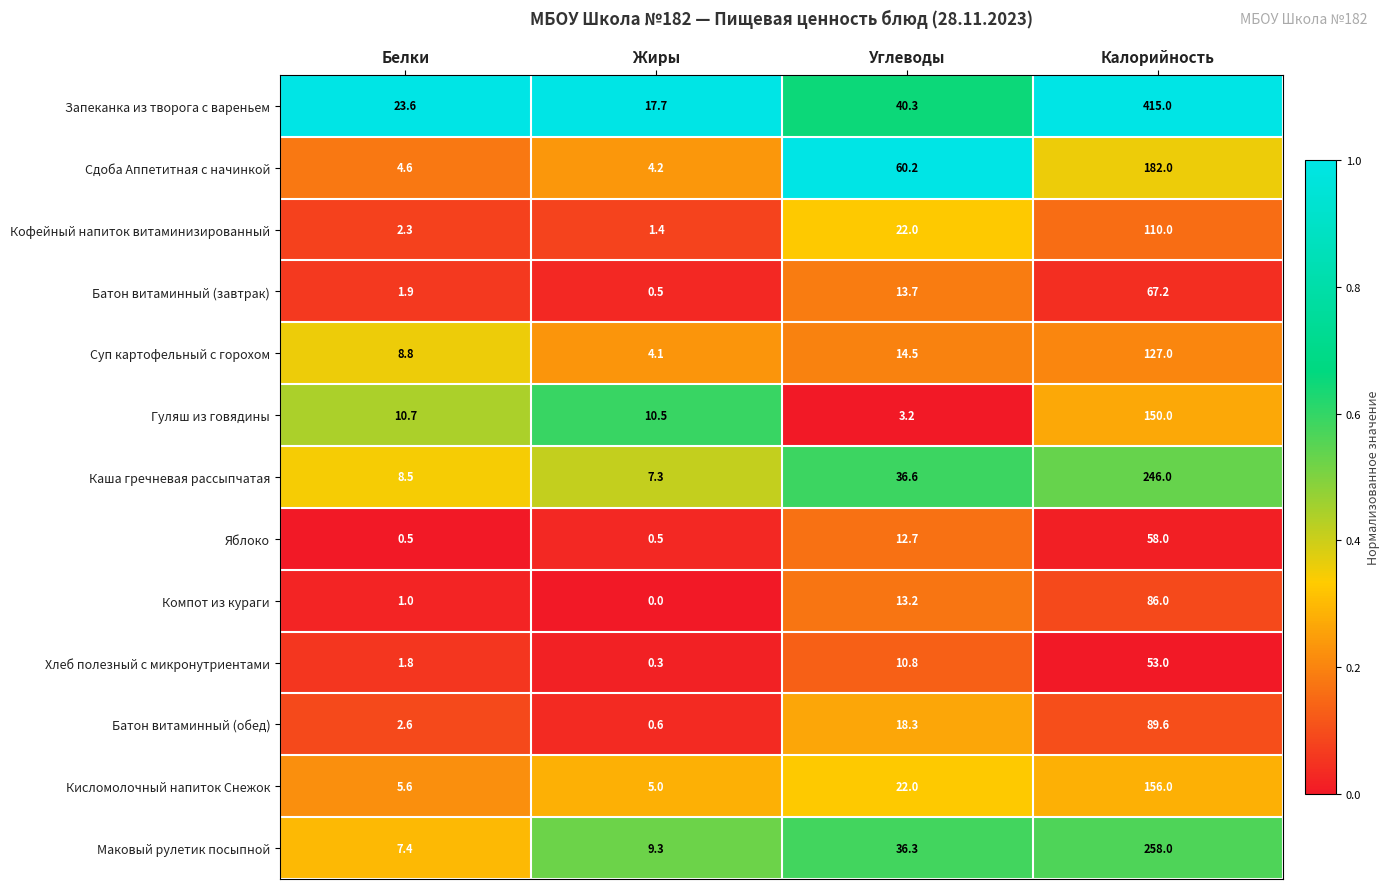

At which label does Гуляш из говядины first exceed 10?

Белки